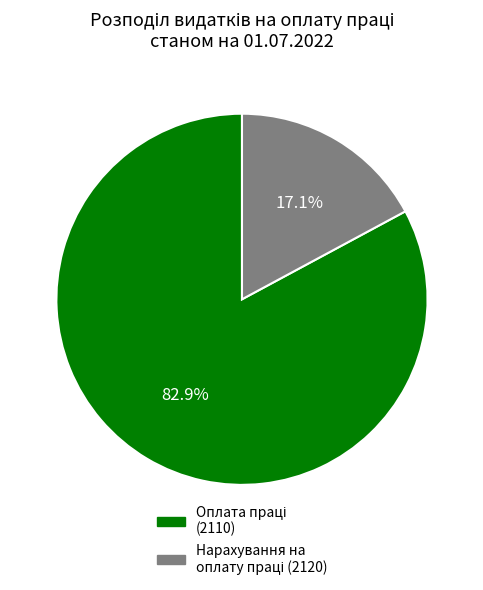

Is there any slice that represents more than half of the pie?

Yes